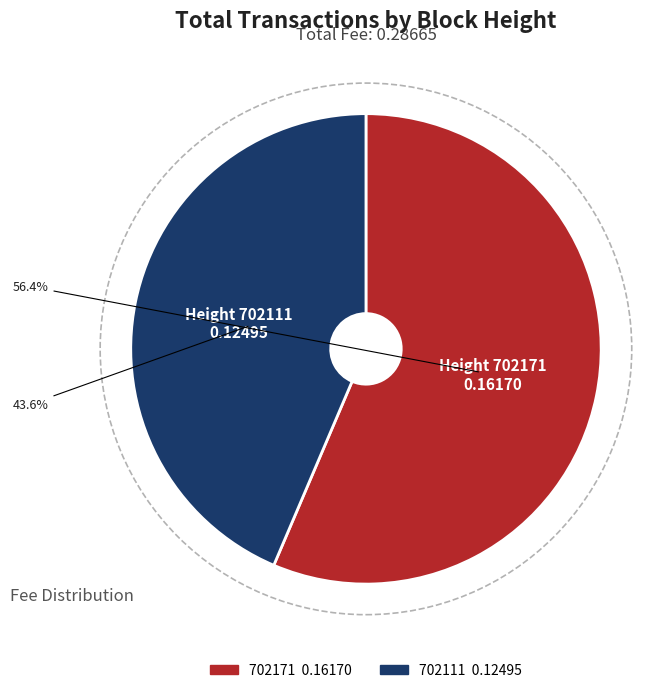

Rank the categories by value from highest to lowest.

702171, 702111